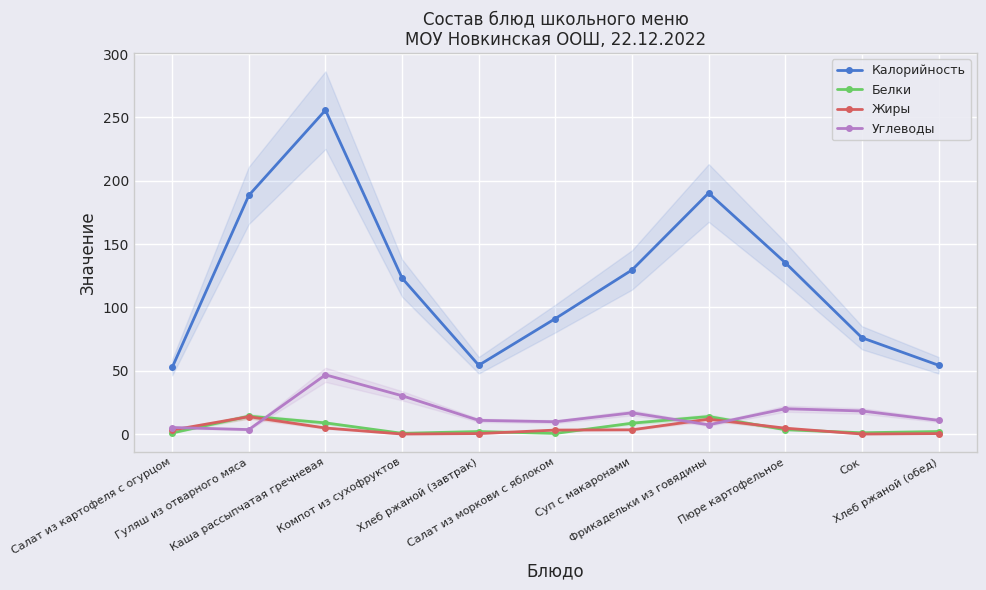

How many data points in Жиры are above 3?

7